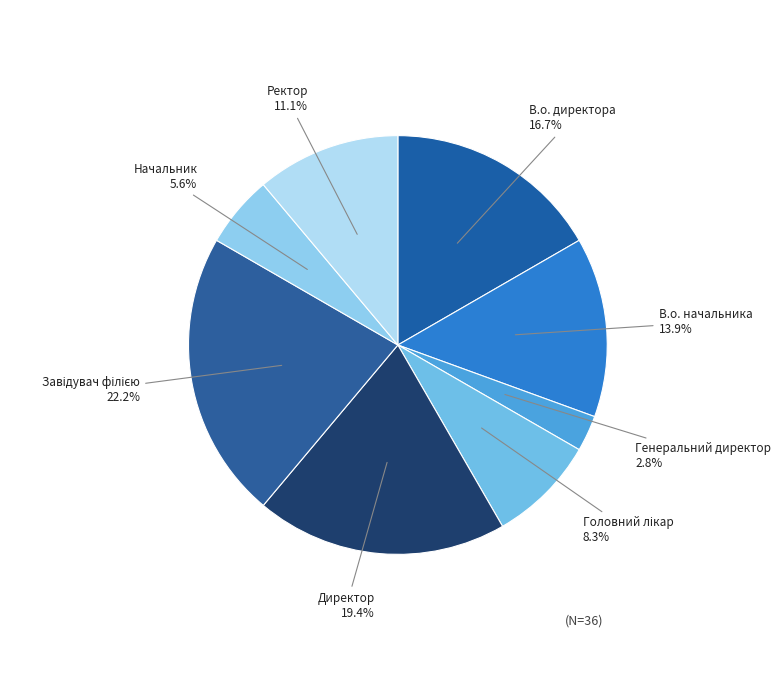

How many slices are in this pie chart?

8